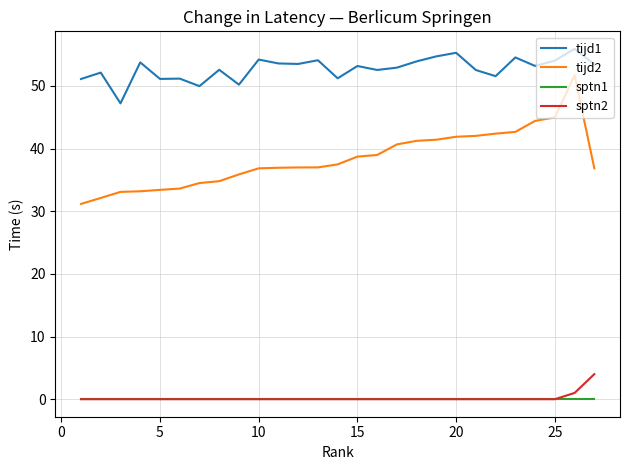

Which series has the largest total across all categories?

tijd1